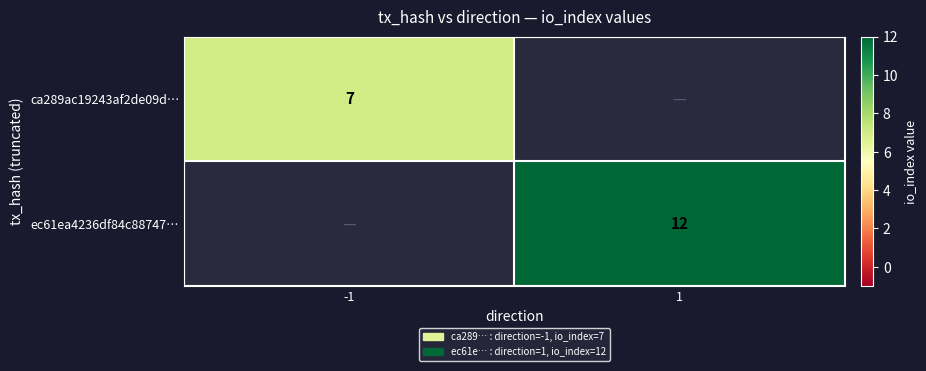

How many series are shown in this chart?

2